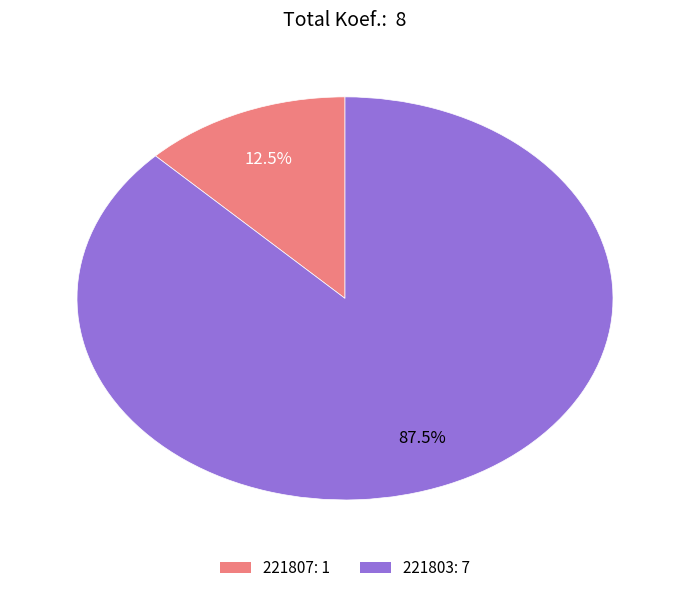

How many slices are in this pie chart?

2